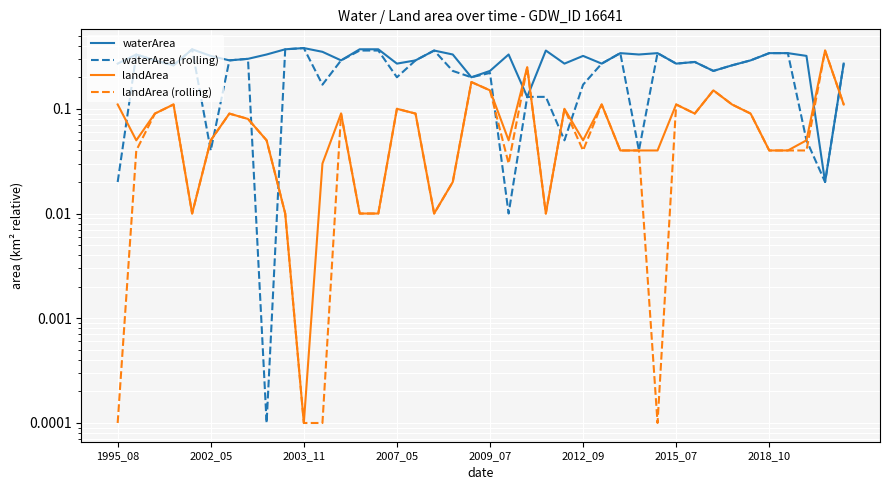

Between 15 and 28, which series saw the biggest shift?

waterArea (rolling)